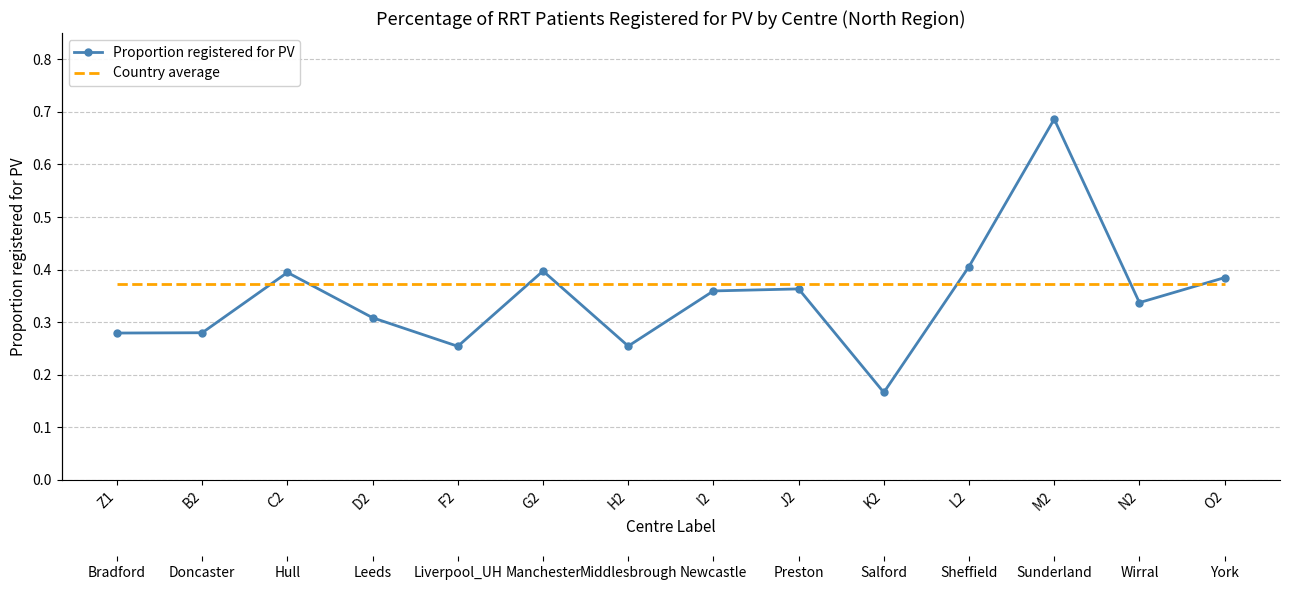

How many lines are shown in the chart?

2